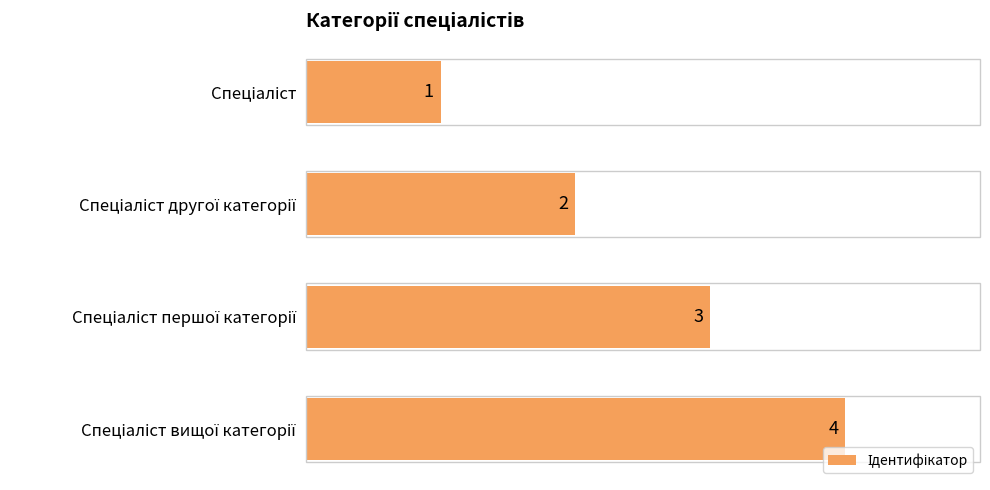

How many values are between 2 and 4?

3